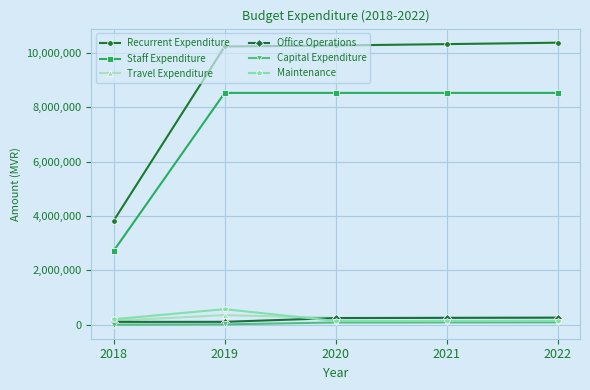

What is the spread (max minus min) of values at 2020?

10197941